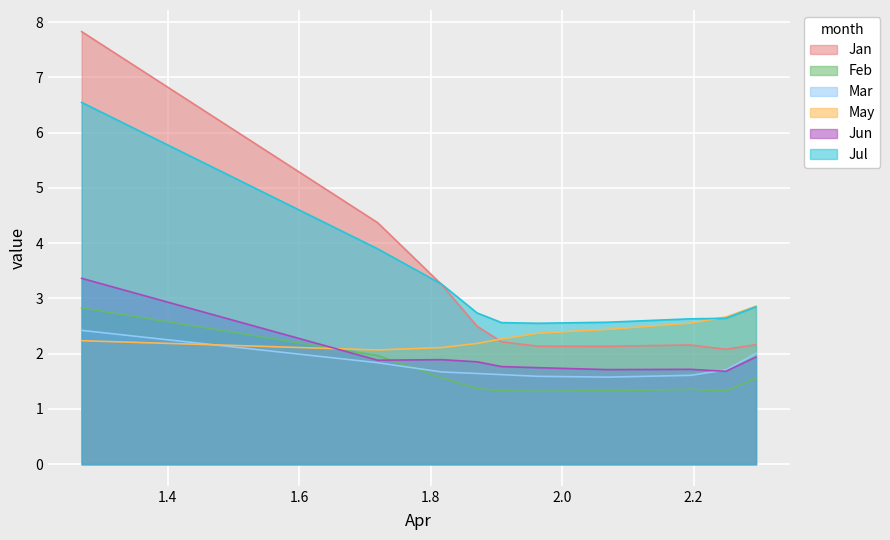

True or false: Feb has a value of 2.4 at pct65.

False